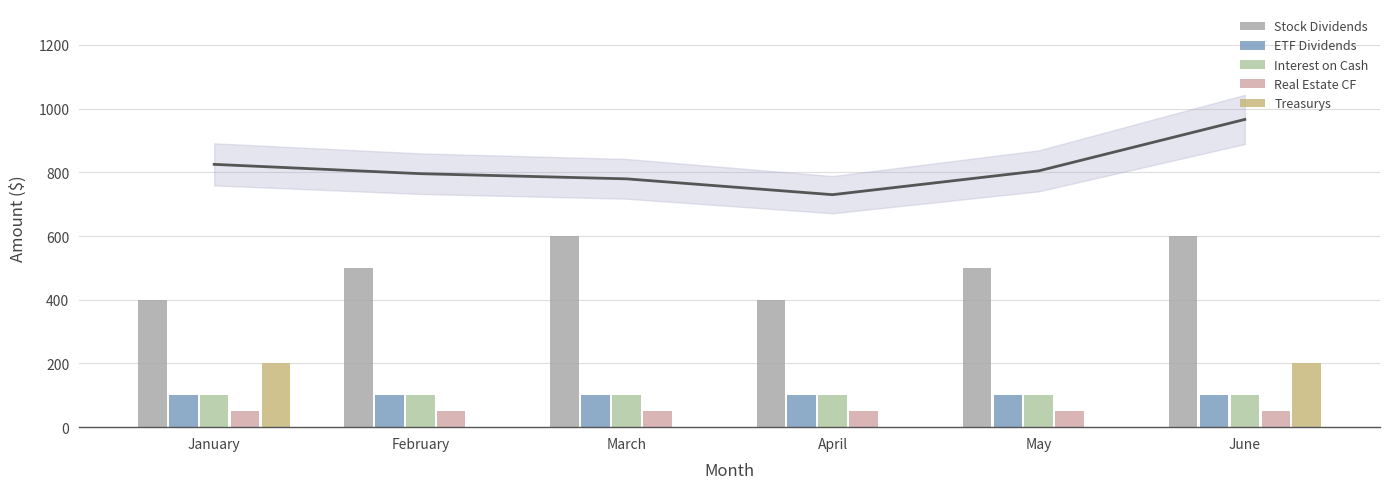

What is the greatest value displayed?

600